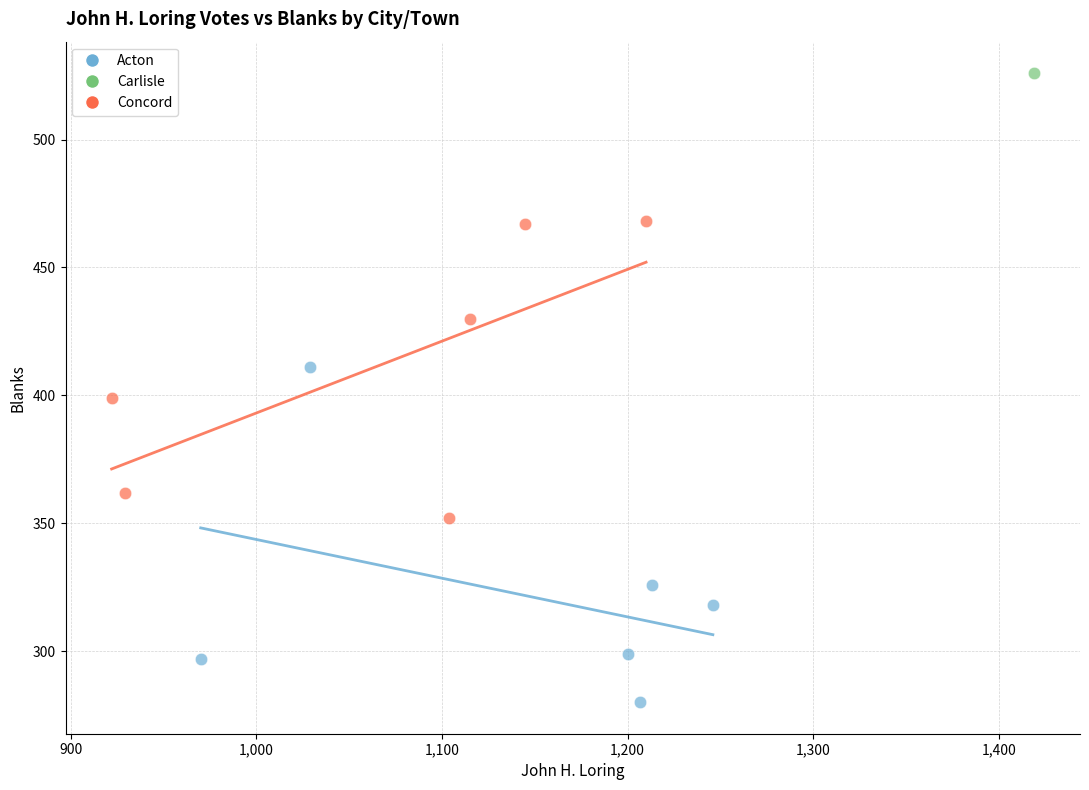

Which series contains the lowest Y value?

Acton